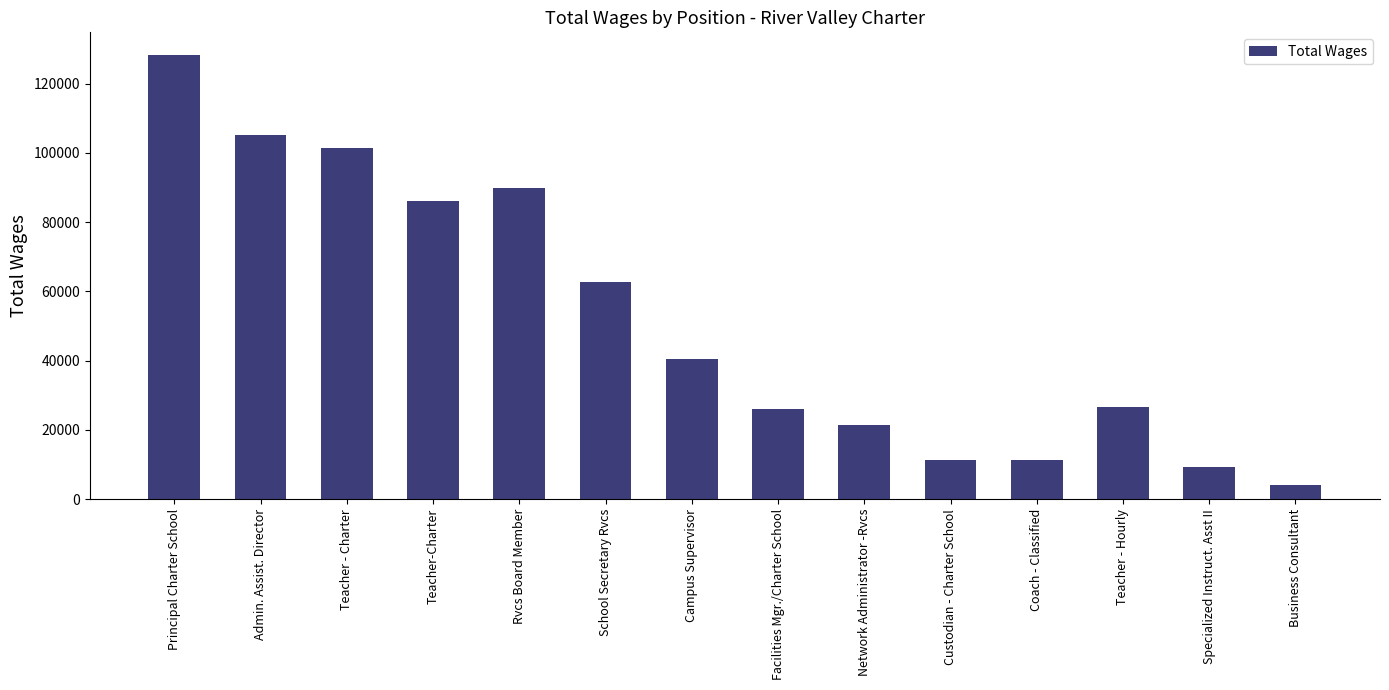

At which category does the chart reach its minimum across all series?

Business Consultant